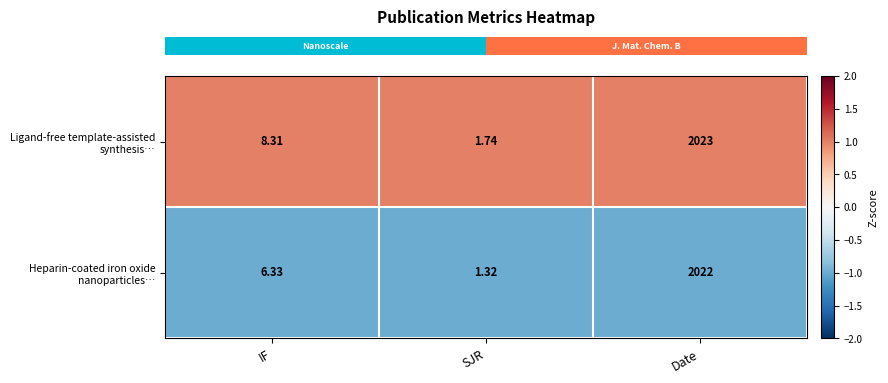

At which category does the chart reach its minimum across all series?

SJR